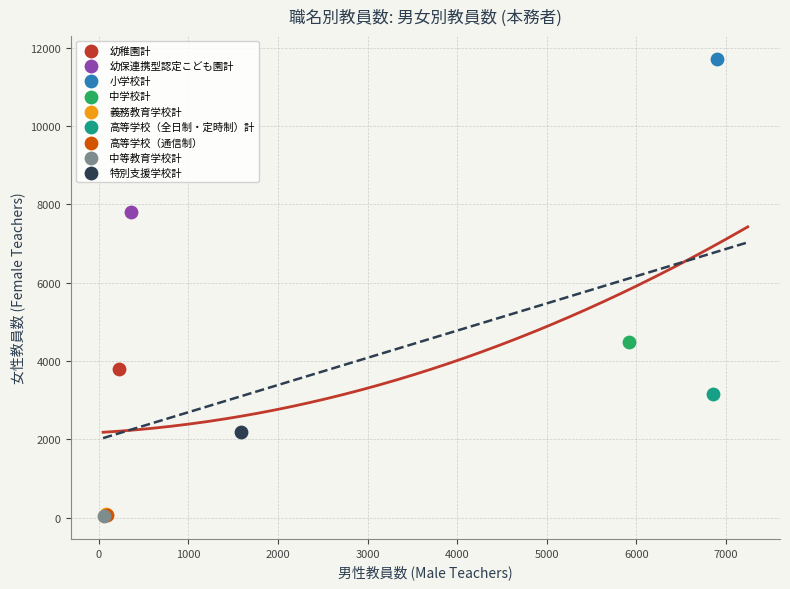

What are all the series names shown in the legend?

幼稚園計, 幼保連携型認定こども園計, 小学校計, 中学校計, 義務教育学校計, 高等学校（全日制・定時制）計, 高等学校（通信制）, 中等教育学校計, 特別支援学校計